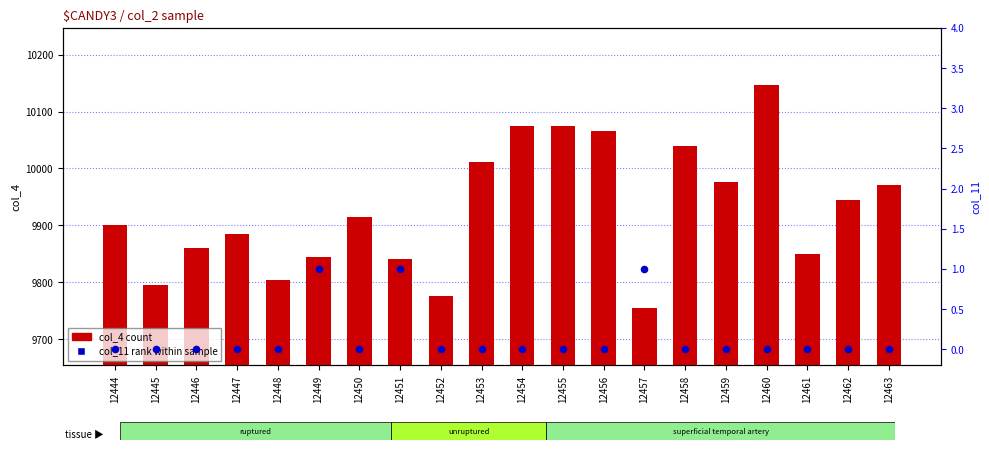

At how many categories does at least one series exceed 8138?

20